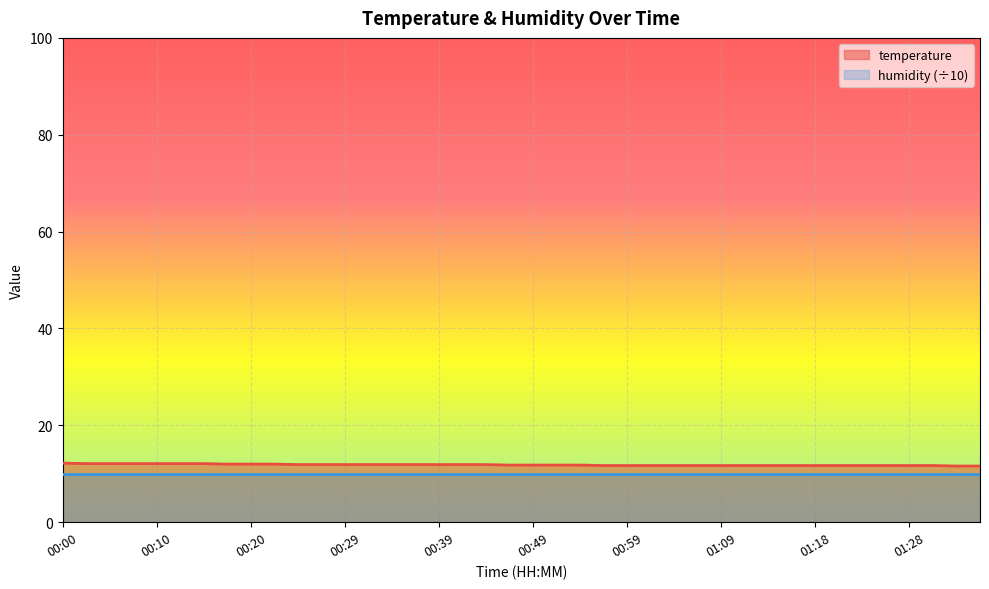

Which category has the lowest value across all series?

01:33